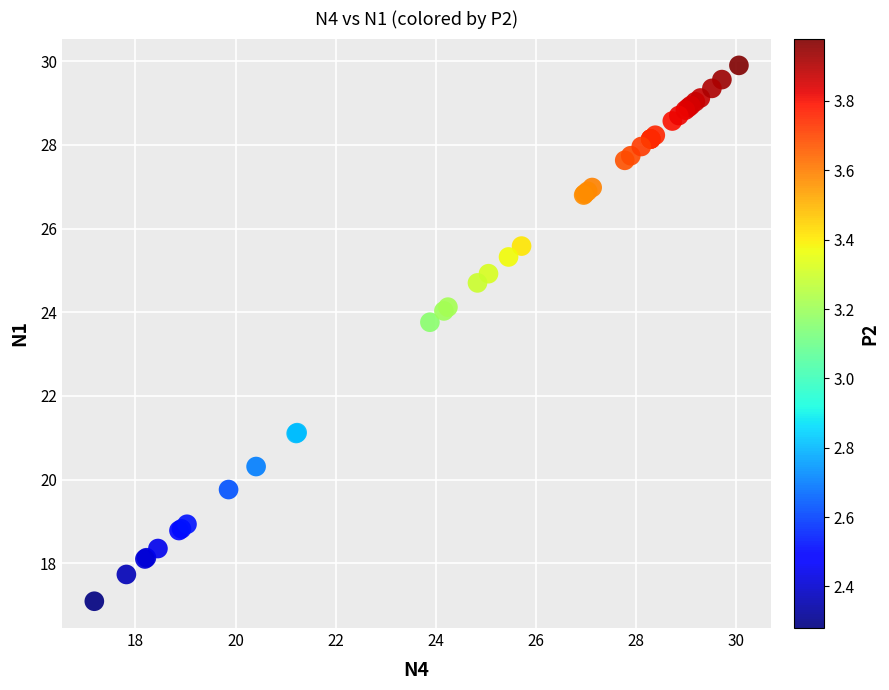

What Y value in the scatter plot is closest to 23?

23.8